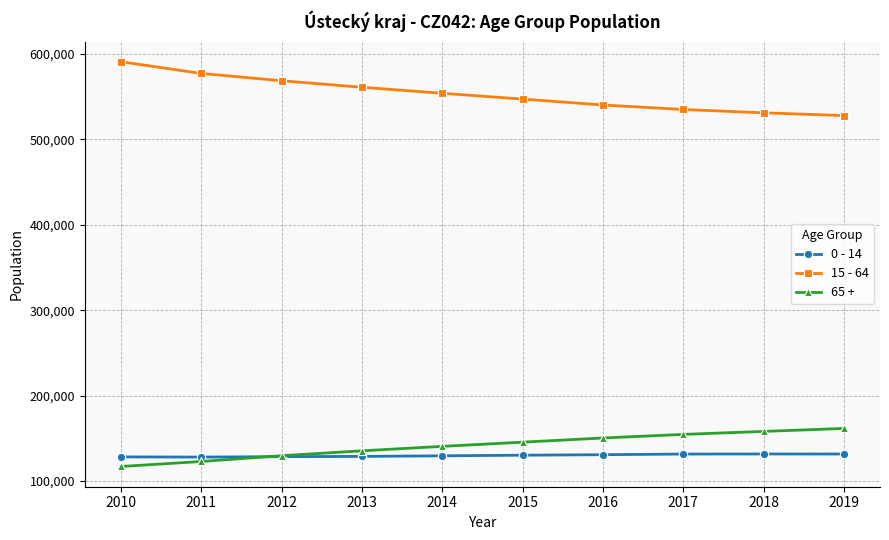

What is the difference between the highest and lowest values at 2014?

424492